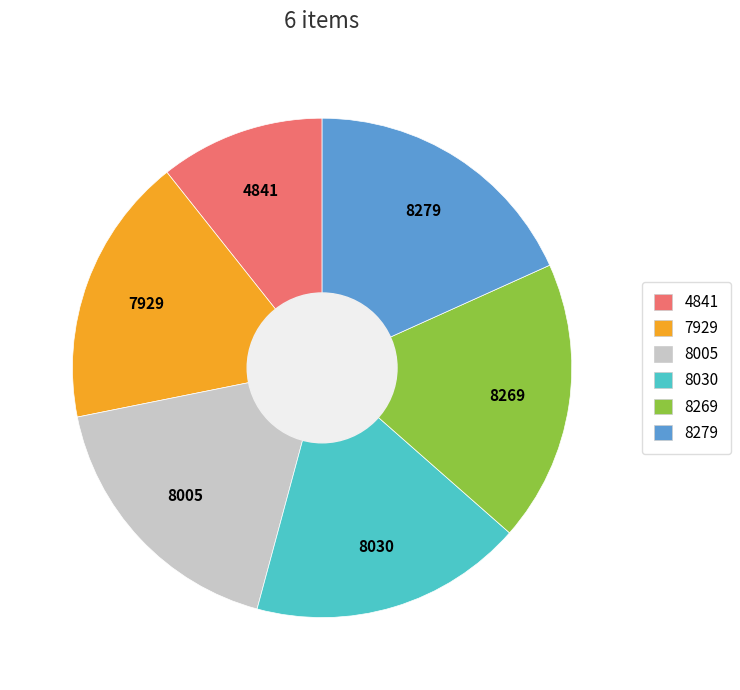

Count the number of slices in the pie.

6